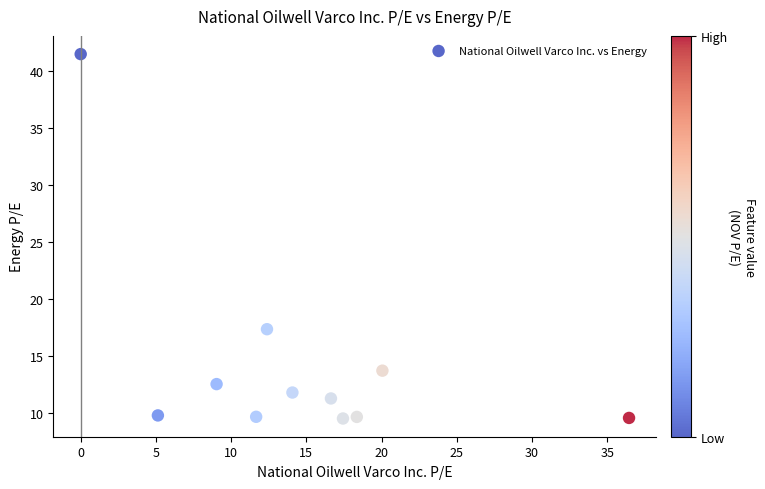

What Y value in the scatter plot is closest to 25?

17.4